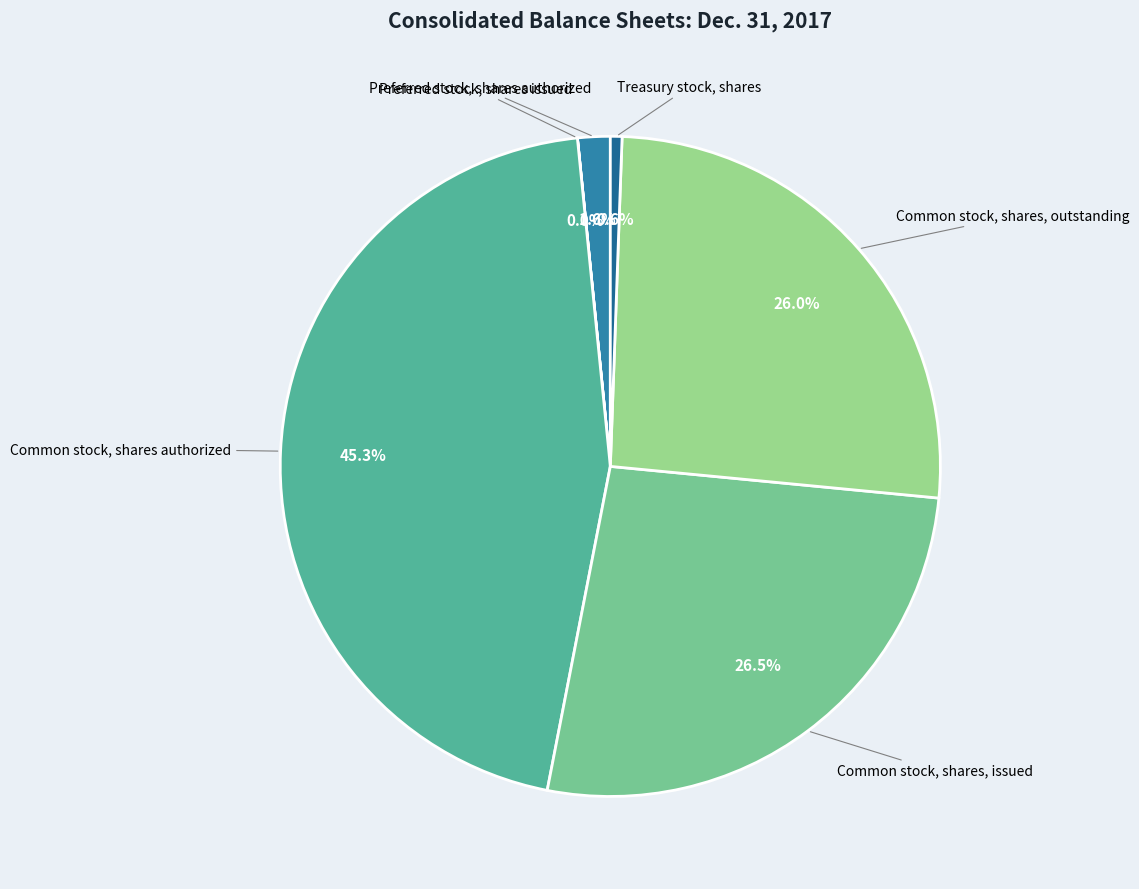

Approximately how many times larger is the value at Common stock, shares, issued compared to Treasury stock, shares?

46.7